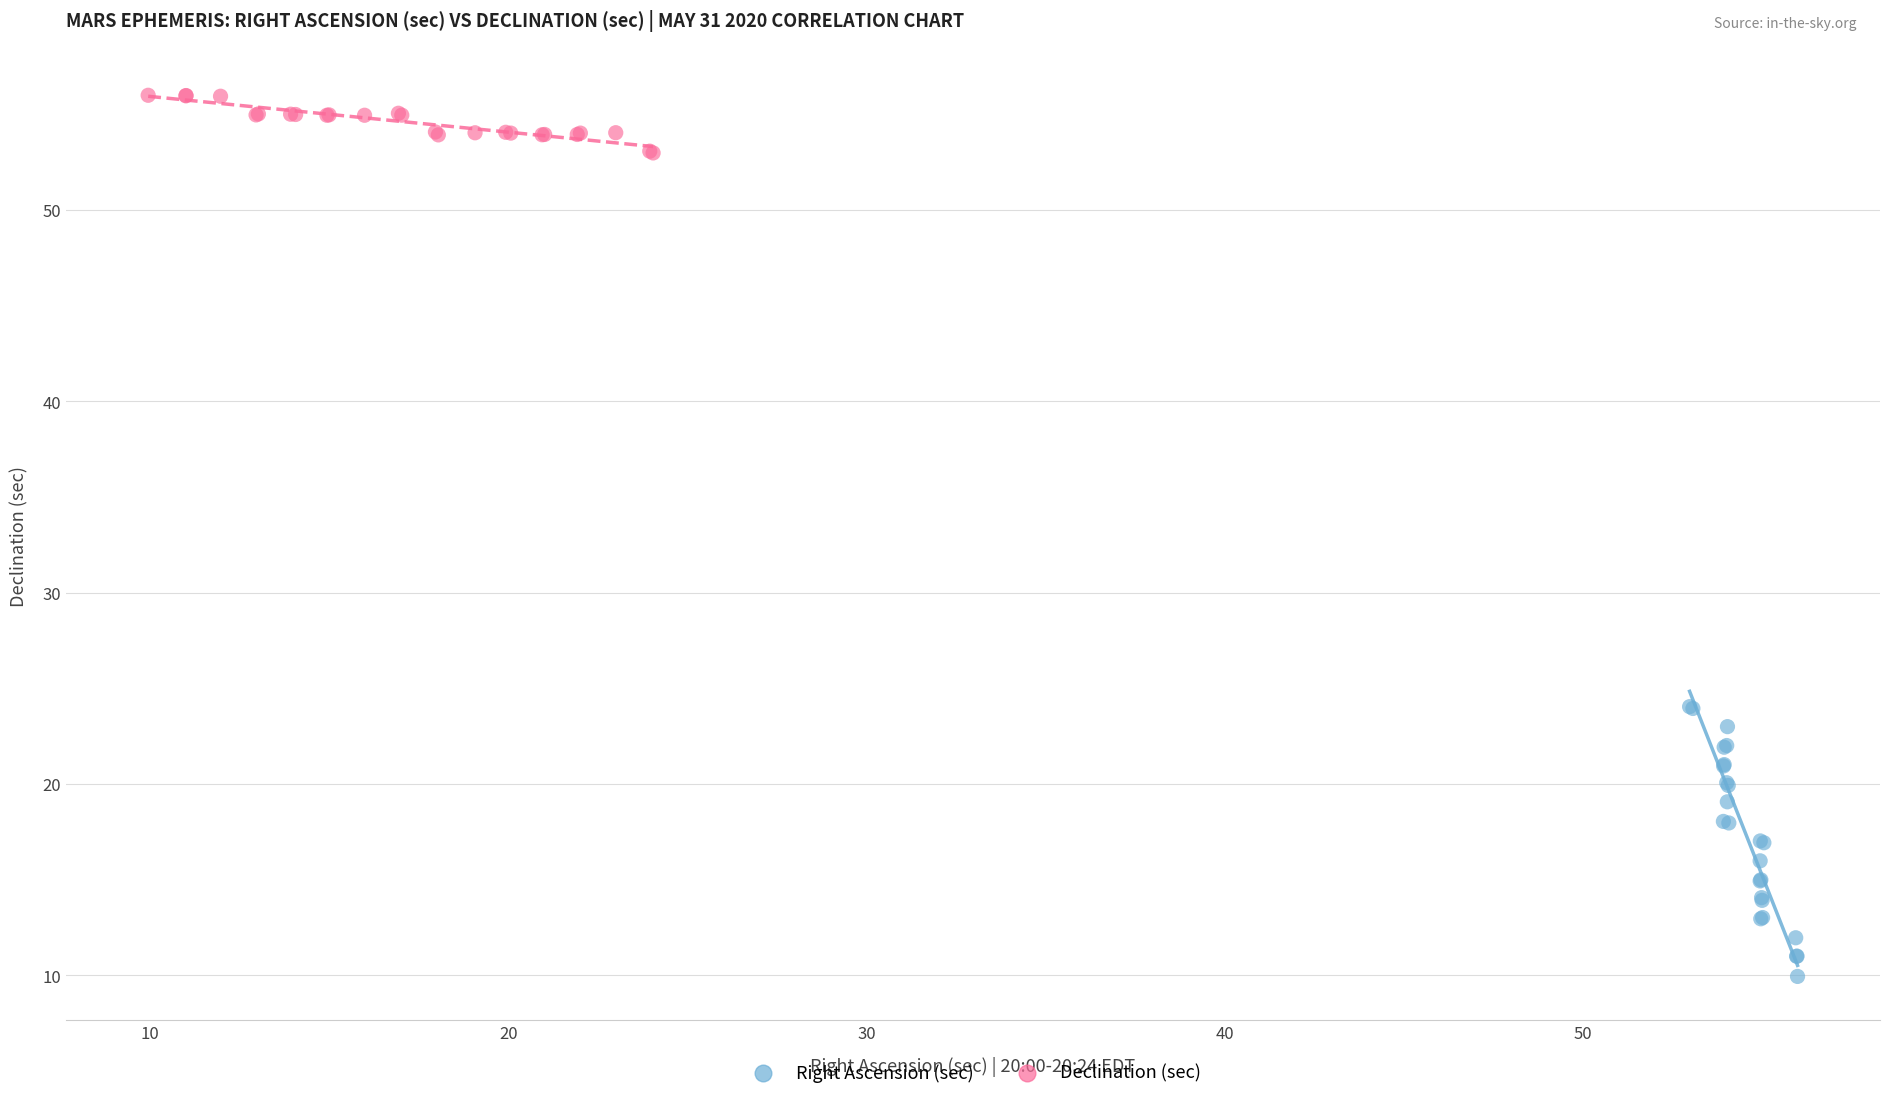

Which series has the largest Y range (max minus min)?

Right Ascension (sec)